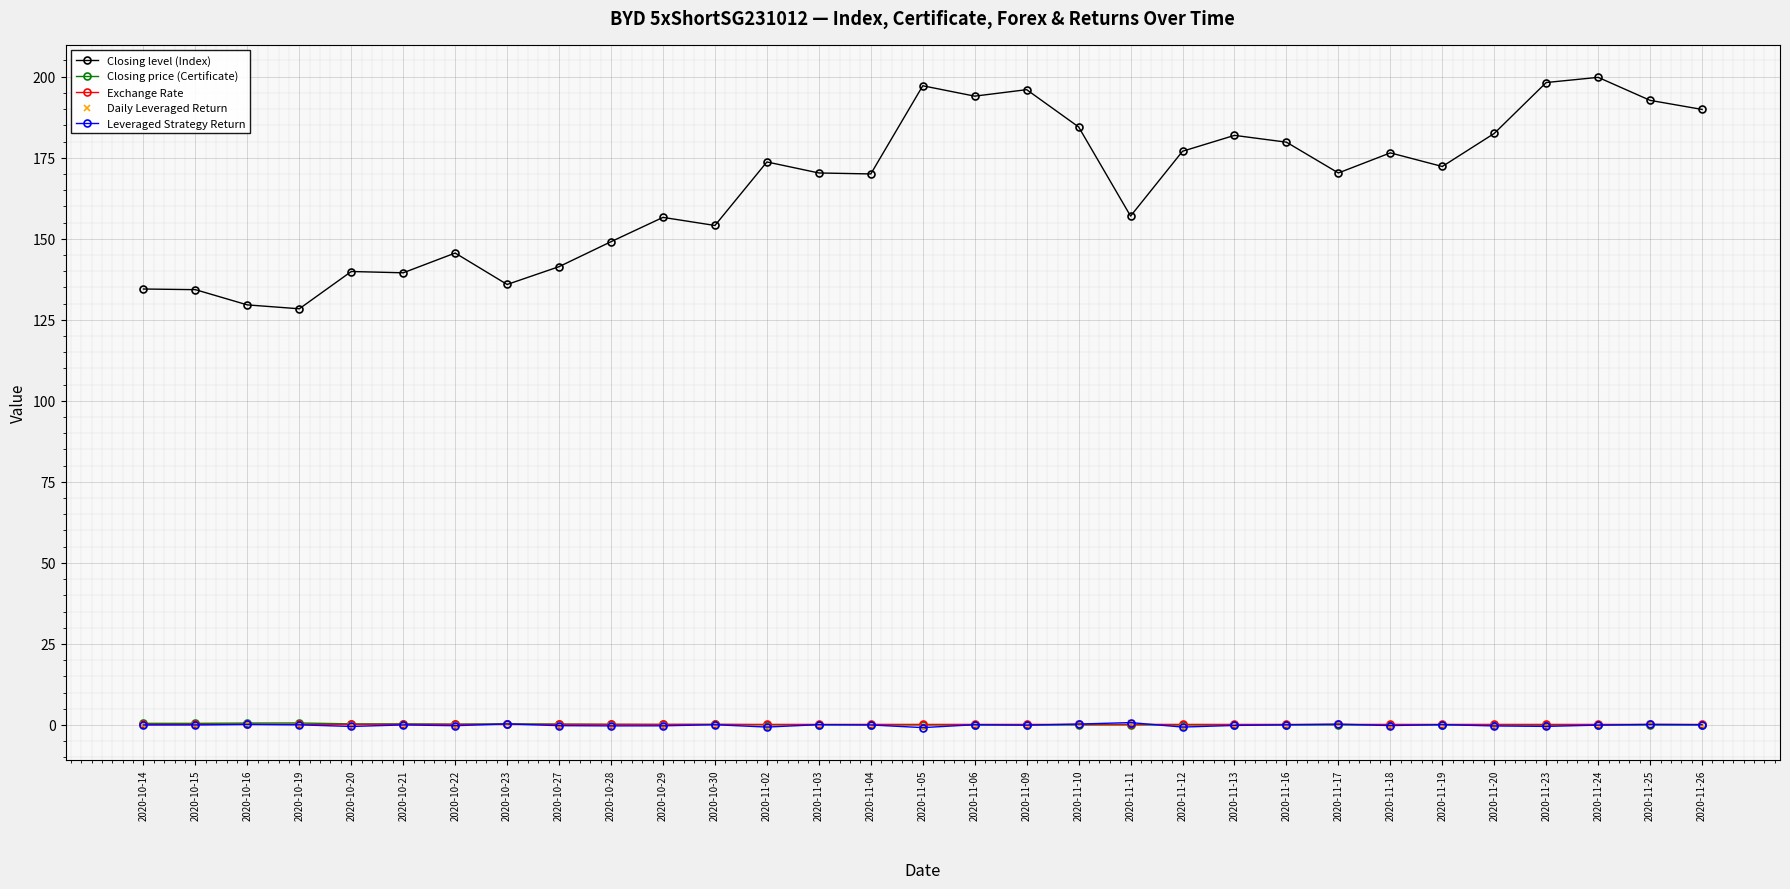

What position from the right is 2020-10-27?

23